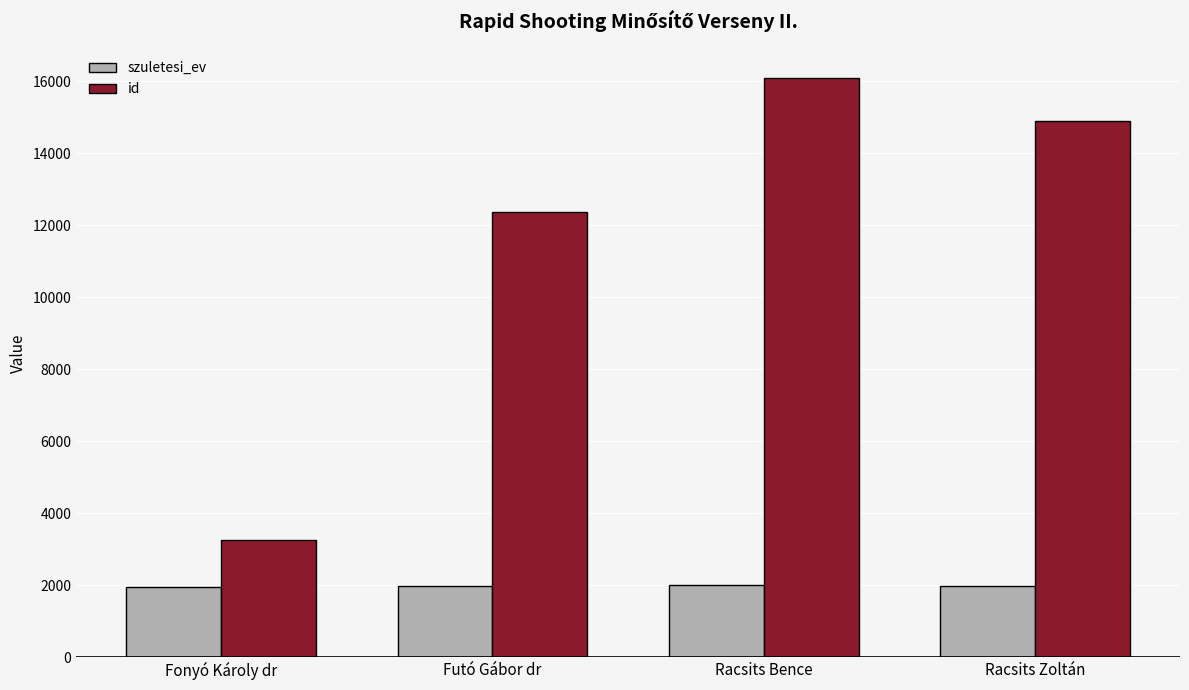

Is the value of szuletesi_ev at Futó Gábor dr greater than the value of id at Racsits Zoltán?

No